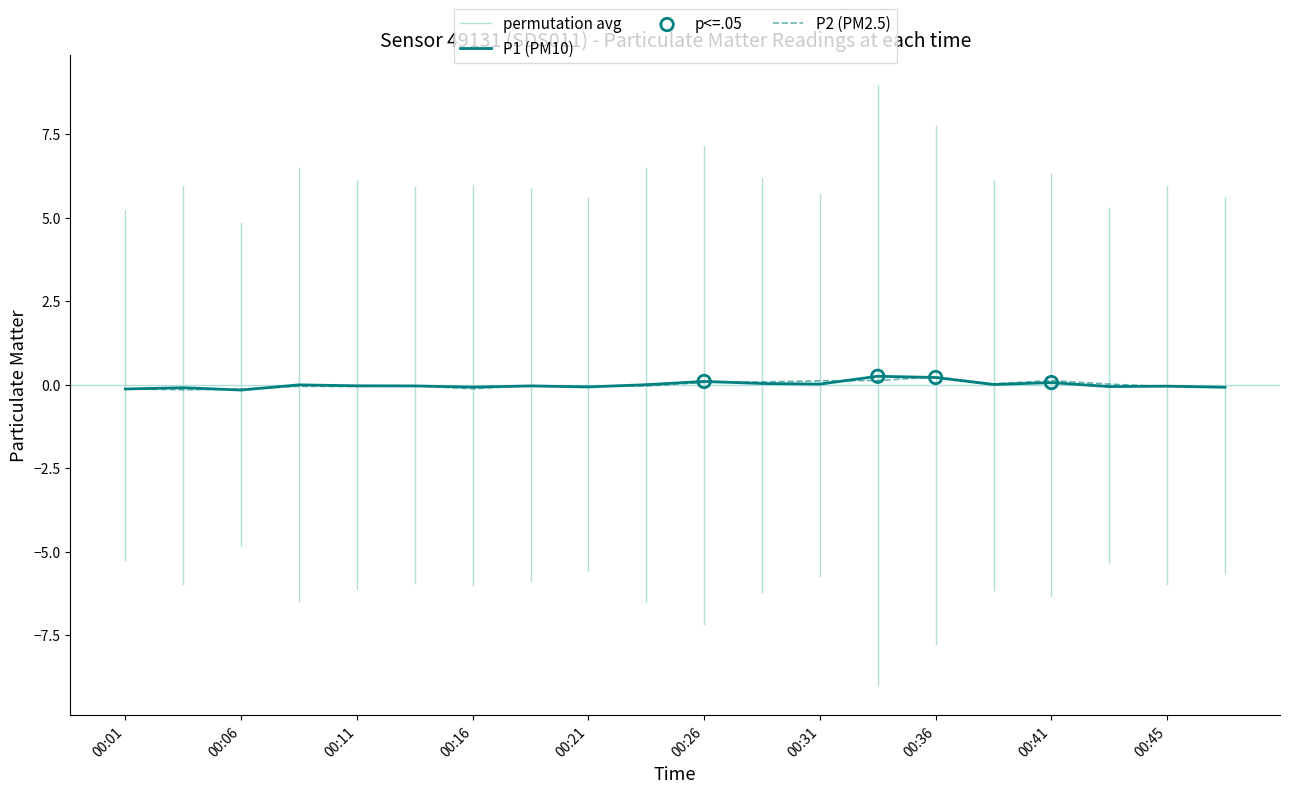

At which category is the sum across all series the highest?

00:36